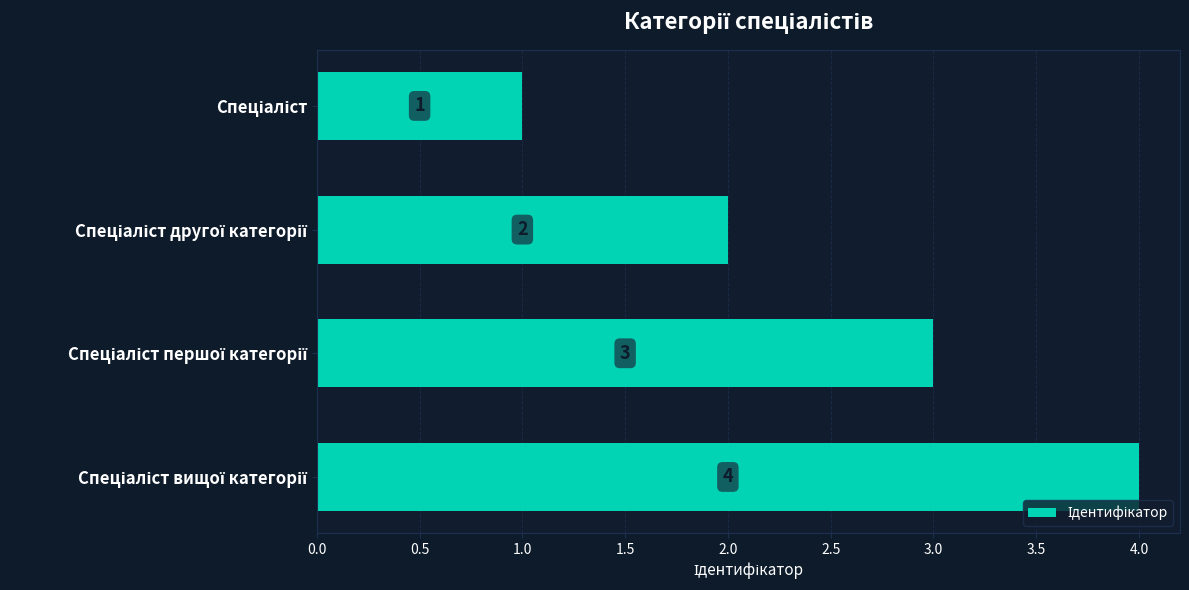

What is the difference between the maximum and minimum values?

3